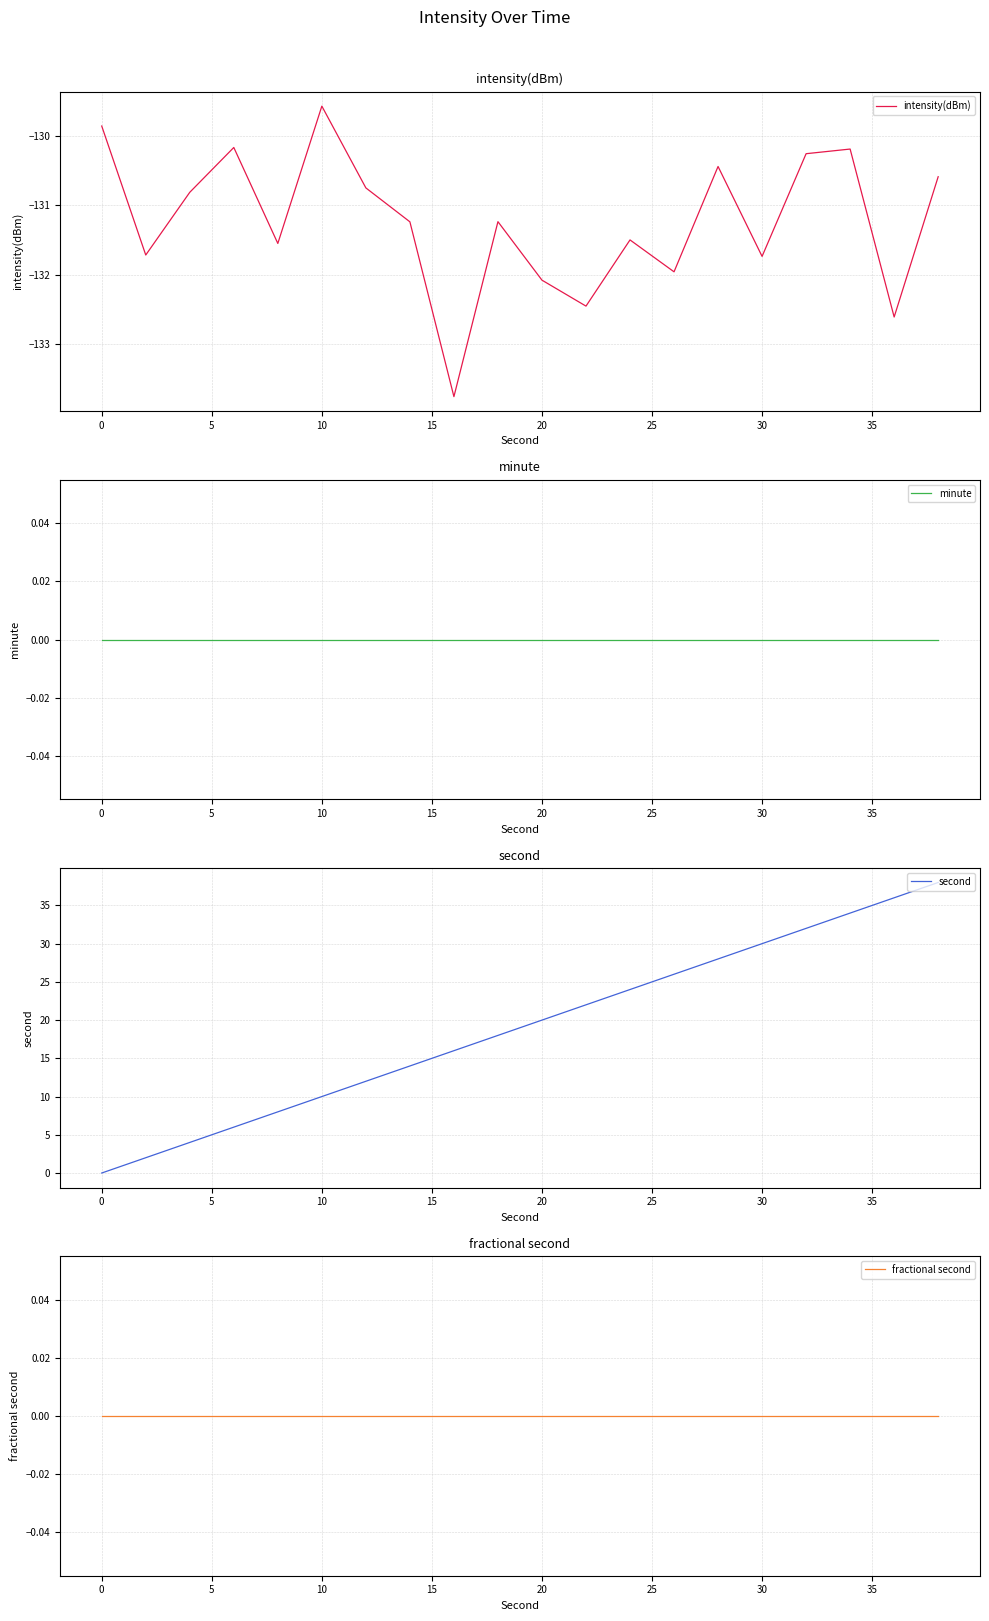

At how many categories does at least one series exceed 35?

2